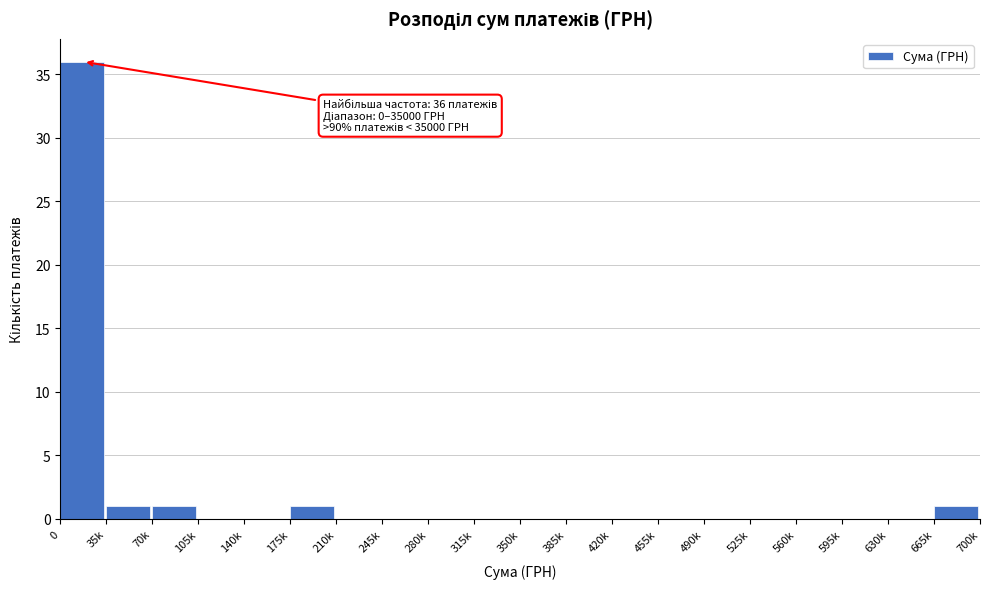

Reading left to right, list all the values displayed in this chart.

0=36	35k=1	70k=1	105k=0	140k=0	175k=1	210k=0	245k=0	280k=0	315k=0	350k=0	385k=0	420k=0	455k=0	490k=0	525k=0	560k=0	595k=0	630k=0	665k=1